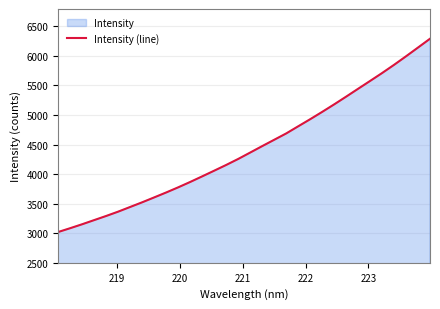

What is the difference between the maximum and minimum values?

3268.9